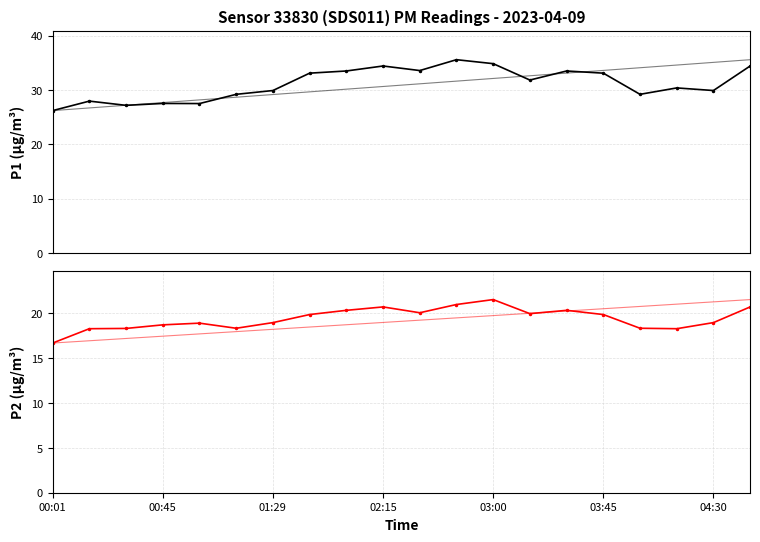

How many data points in P2 are less than 19?

10